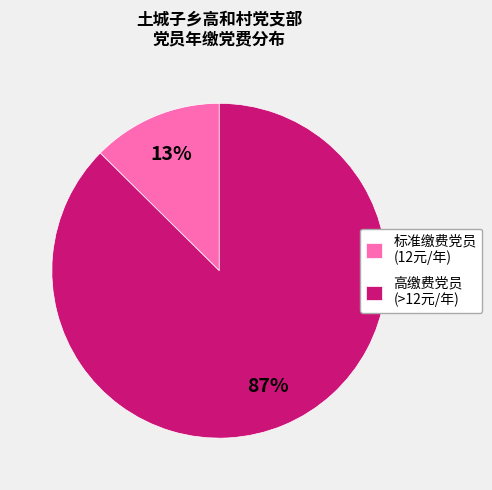

Which category has the biggest portion of the pie?

高缴费党员 (>12元/年)